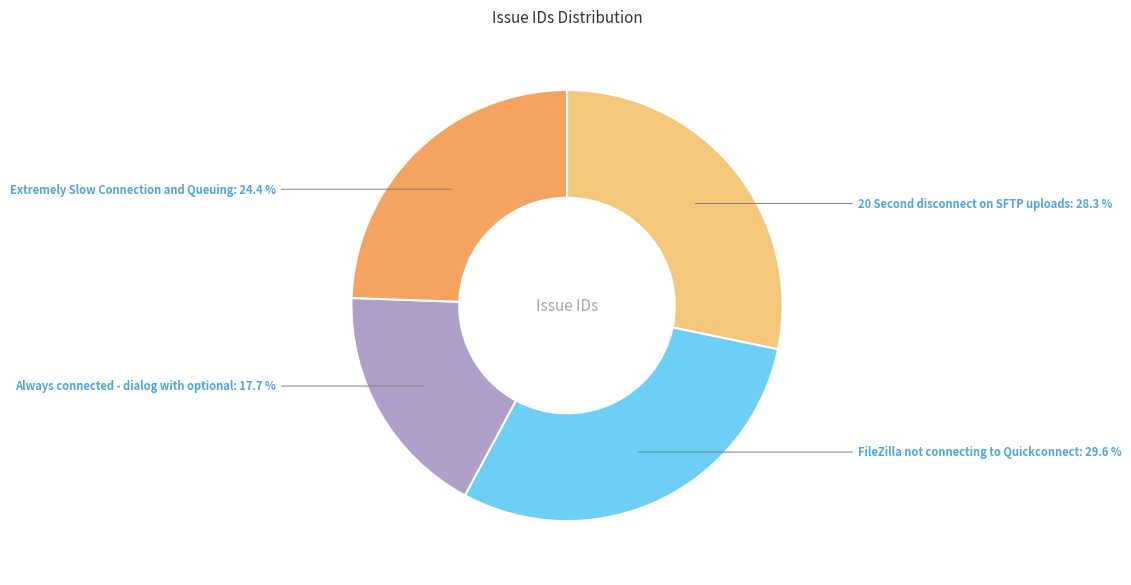

What is the smallest slice in the pie chart?

Always connected - dialog with optional